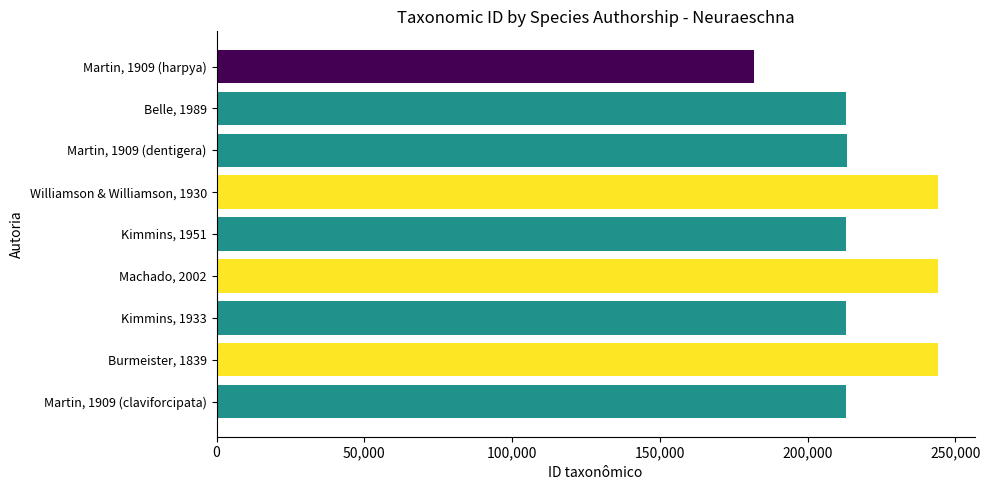

Rank the categories by value from highest to lowest.

Burmeister, 1839, Machado, 2002, Williamson & Williamson, 1930, Martin, 1909 (dentigera), Martin, 1909 (claviforcipata), Belle, 1989, Kimmins, 1933, Kimmins, 1951, Martin, 1909 (harpya)